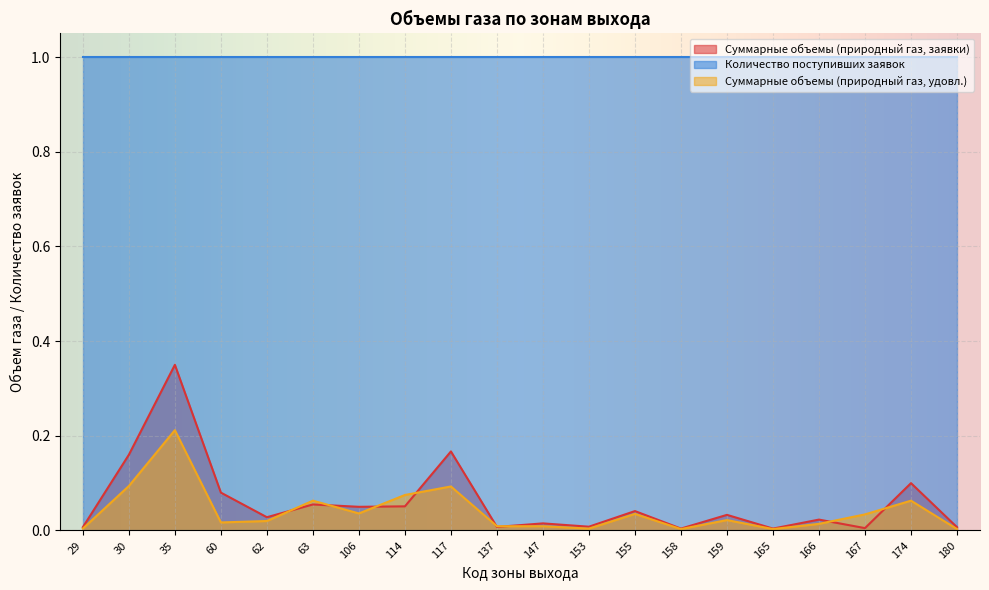

Which series ends up on top after the final intersection of Суммарные объемы (природный газ, удовл.) and Суммарные объемы (природный газ, заявки)?

Суммарные объемы (природный газ, заявки)